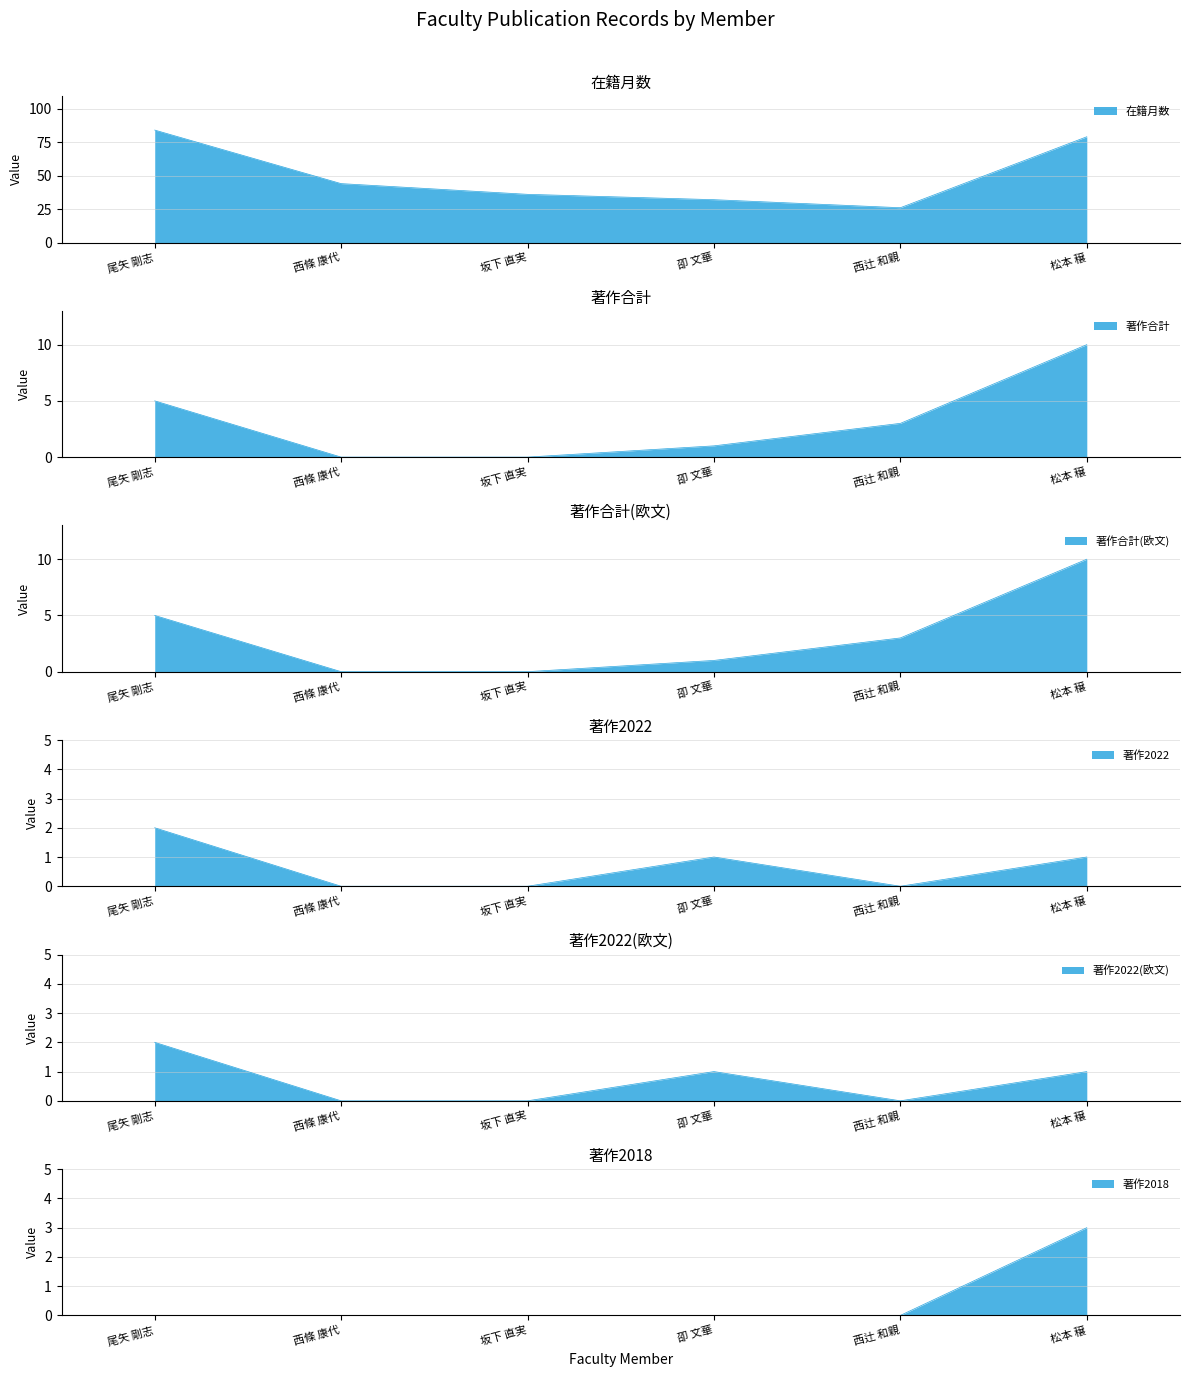

True or false: 著作合計(欧文) has a value of 0 at 西條 康代.

True